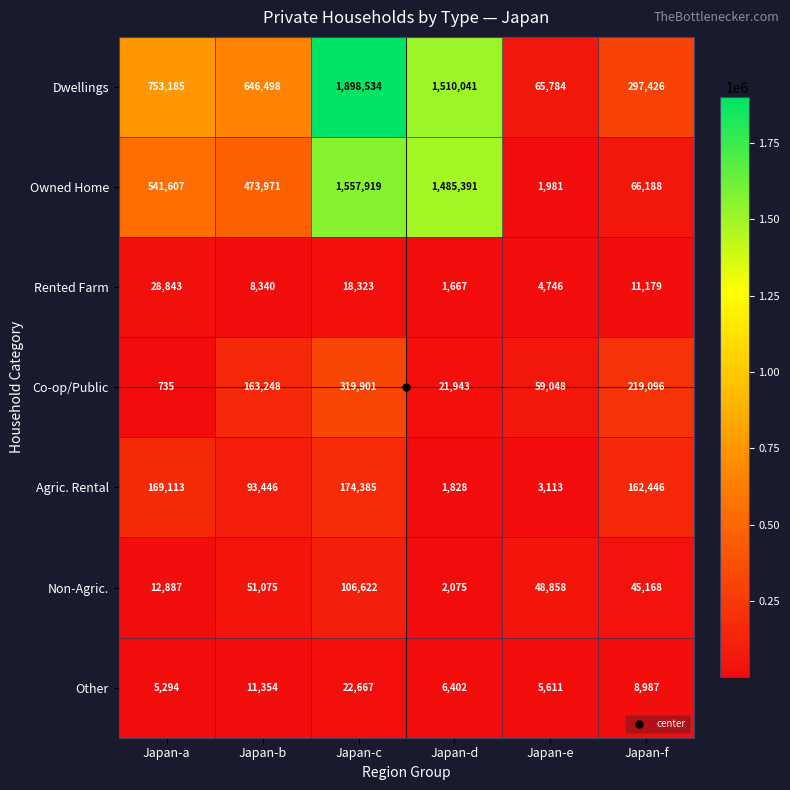

Where is Dwellings nearest to the value 982159?

Japan-a